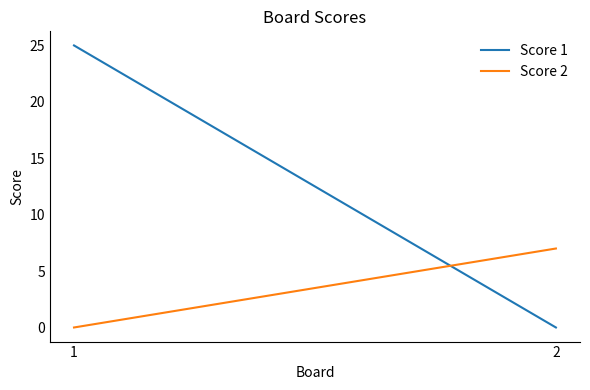

The Score 1 series shows 0 at 2. True or false?

True